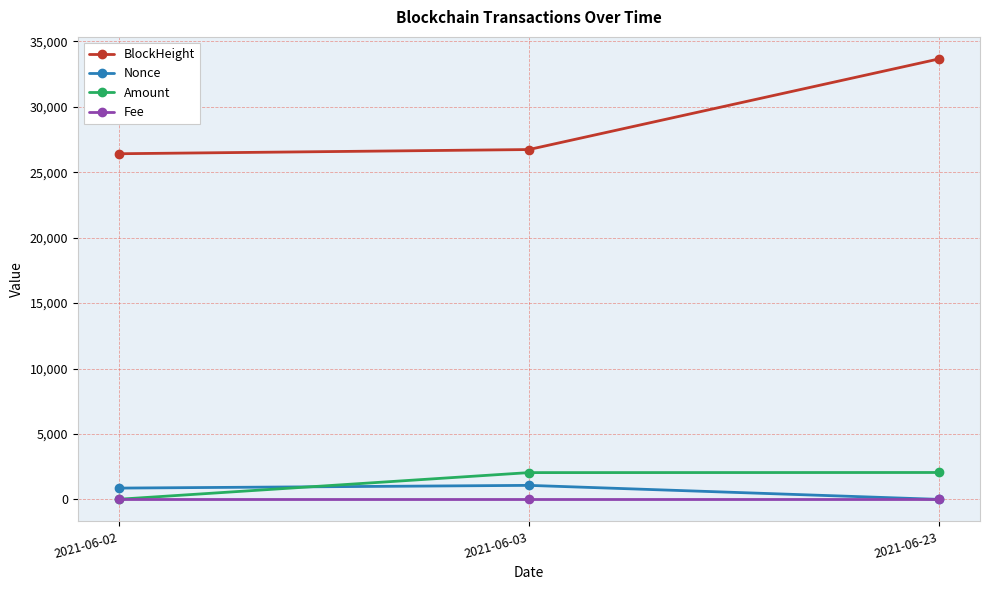

Read the Amount value at 2021-06-02.

10.0